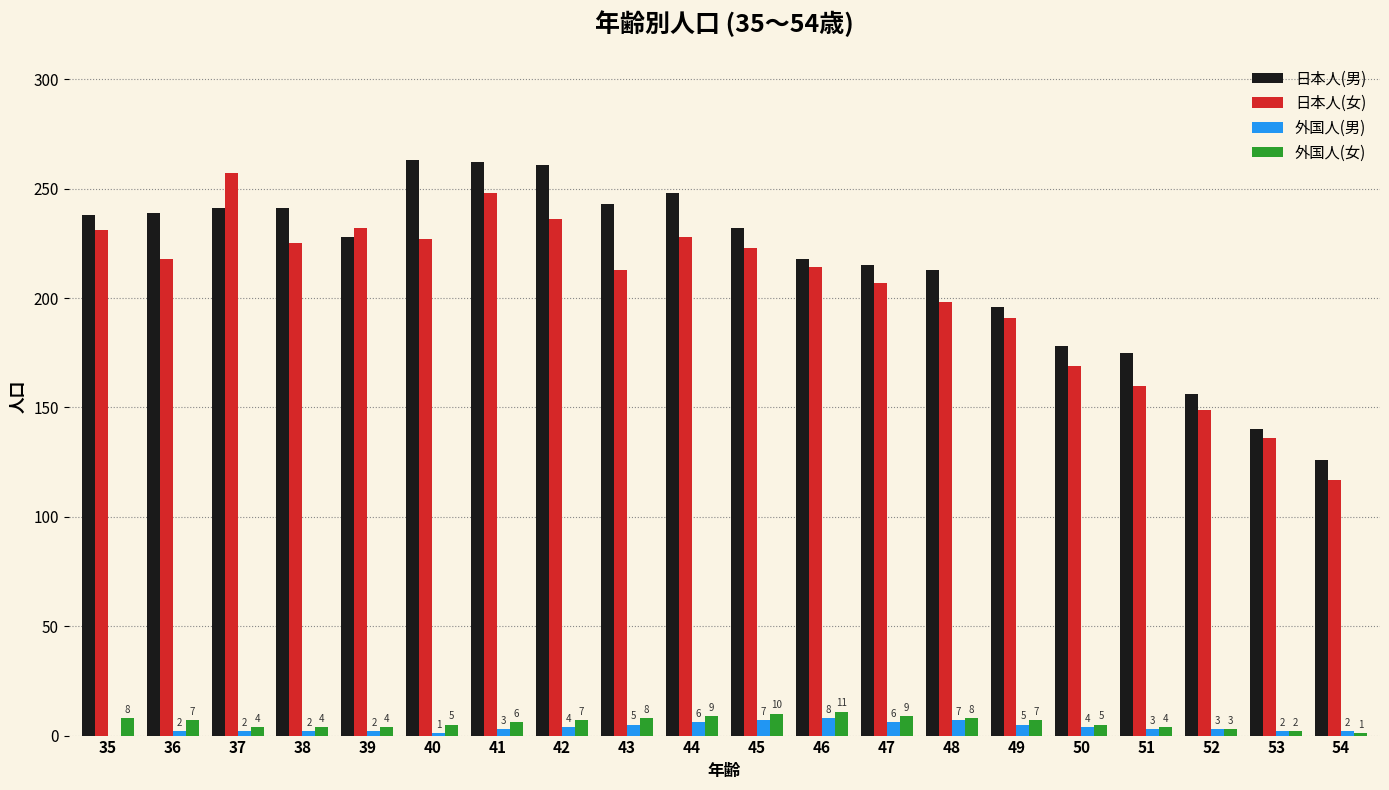

What is the total value across all series at 51?

342